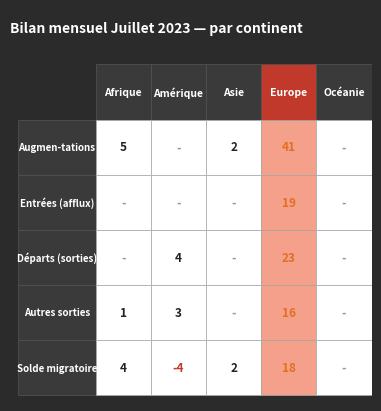

The Afrique series shows -2 at 1. True or false?

False